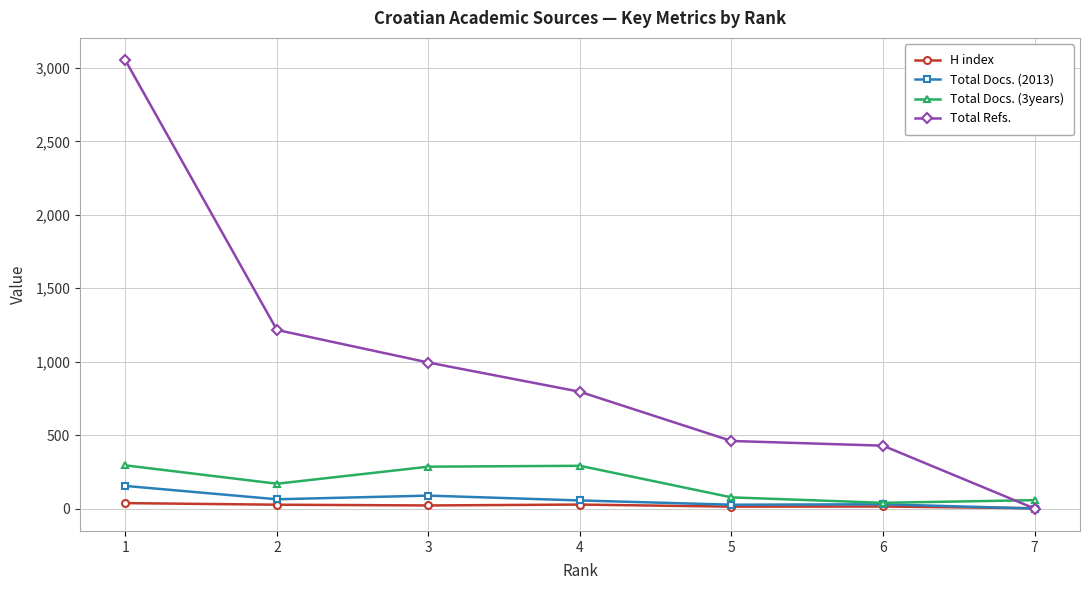

How many distinct data groups are displayed?

4